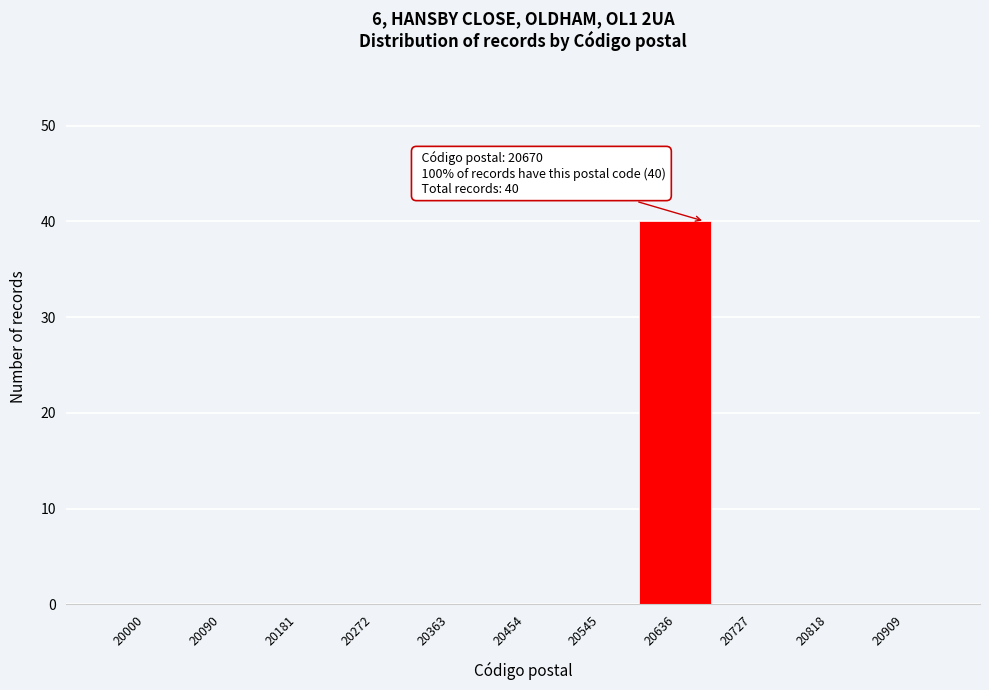

Reading right to left, list all the values displayed in this chart.

20909=0	20818=0	20727=0	20636=40	20545=0	20454=0	20363=0	20272=0	20181=0	20090=0	20000=0